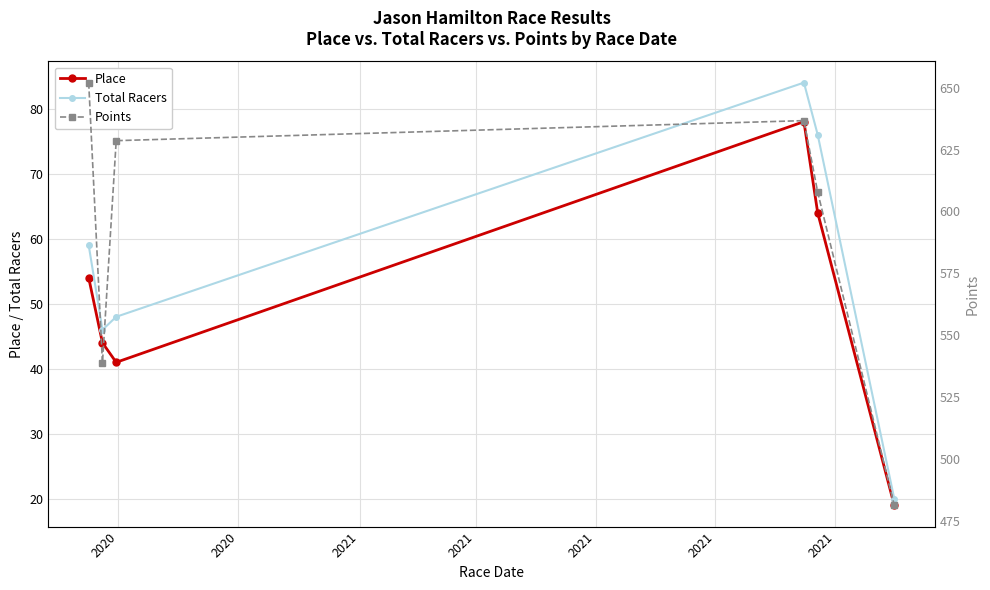

Reading left to right, what are all the values shown in this chart?

Place: 54.0	44.0	41.0	78.0	64.0	19.0
Total Racers: 59.0	46.0	48.0	84.0	76.0	20.0
Points: 652.0	538.9	628.6	636.7	607.8	481.4